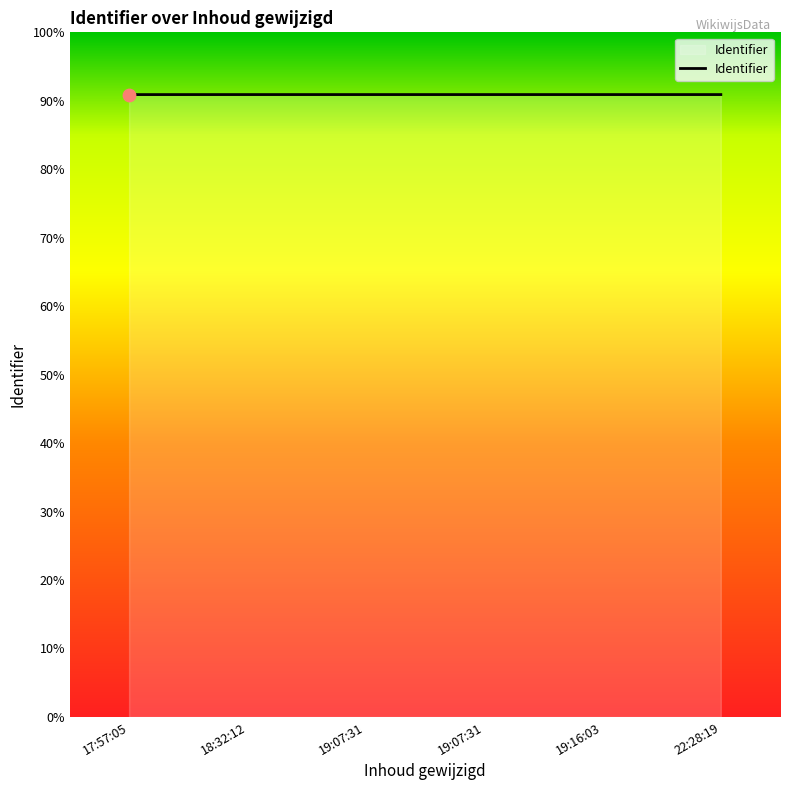

Which has a higher value, 19:07:31 or 18:32:12?

19:07:31